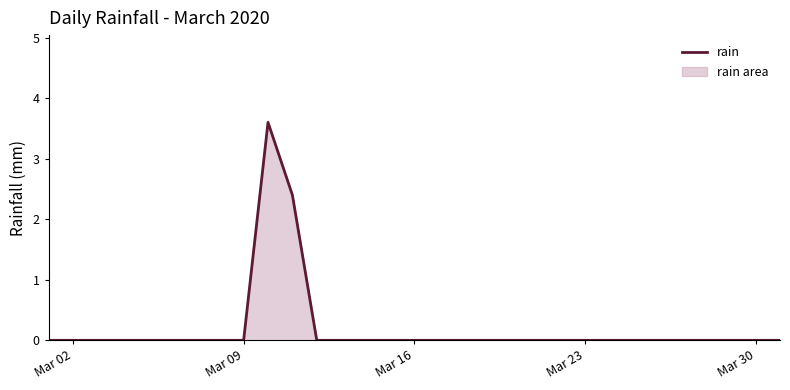

What is the maximum value shown in the chart?

3.6